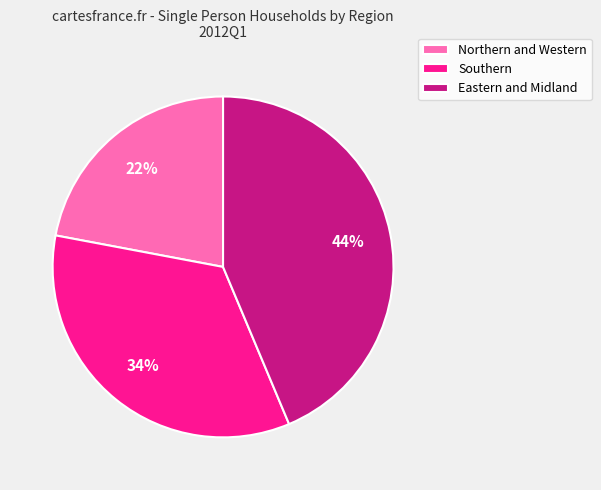

Between Northern and Western and Southern, which is larger?

Southern